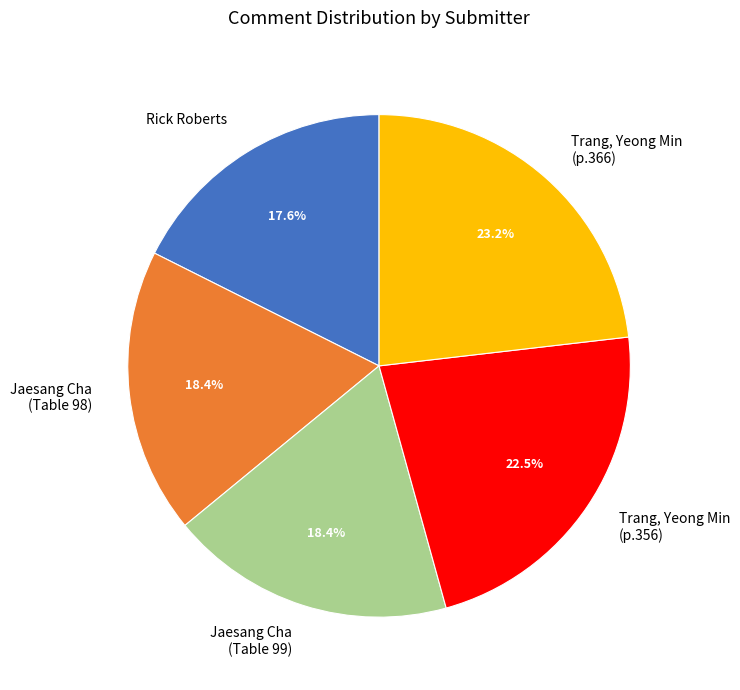

To the nearest percent, what portion does Jaesang Cha (Table 99) represent?

18%